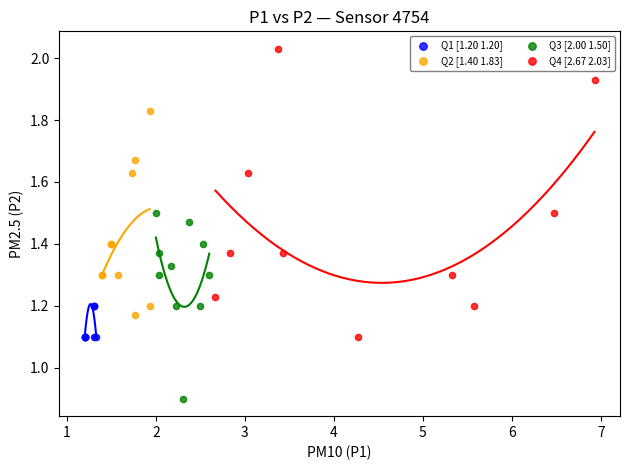

Which series contains the lowest Y value?

Q3 [2.00 1.50]